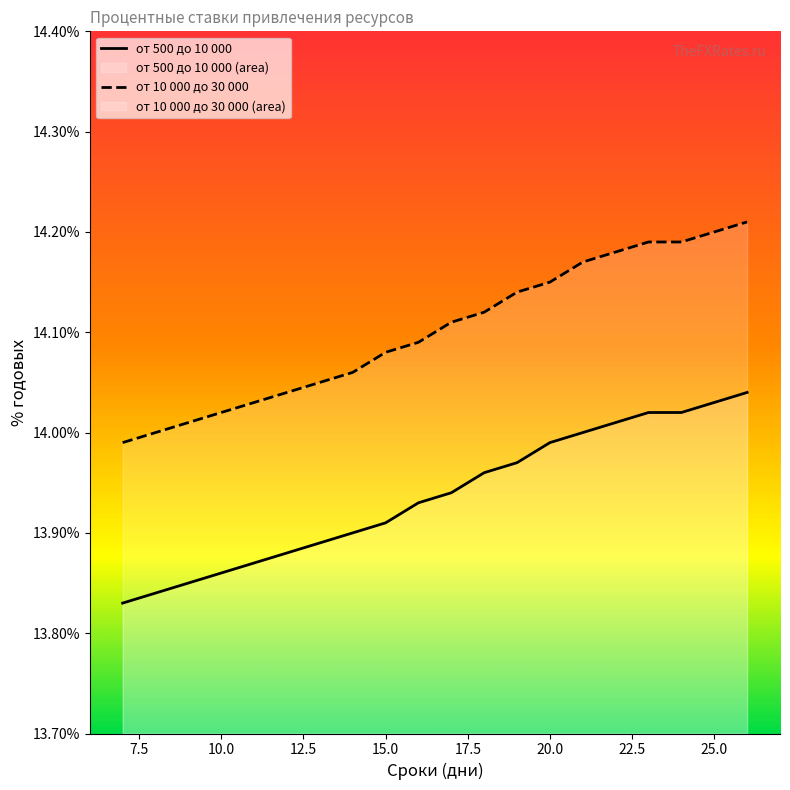

Which series has the largest range (max minus min)?

от 10 000 до 30 000